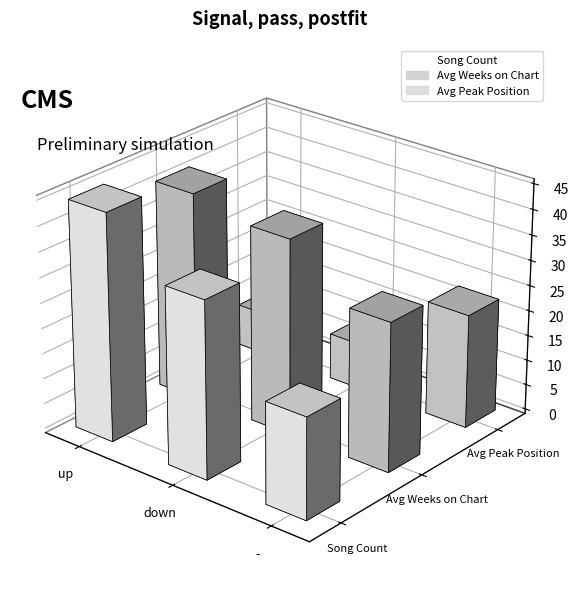

Between up and down, which series saw the biggest shift?

Count